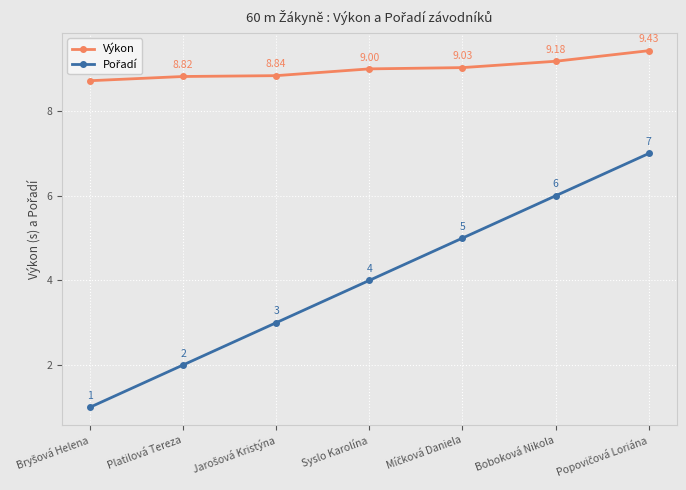

What is the label of the 2nd point from the left?

Platilová Tereza